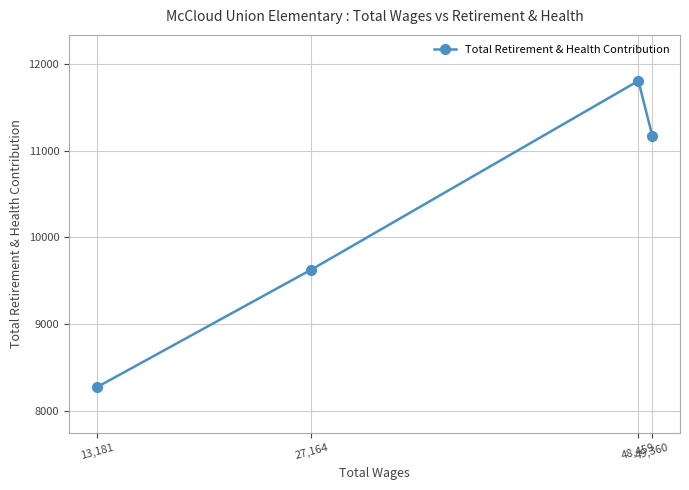

How many lines are shown in the chart?

1